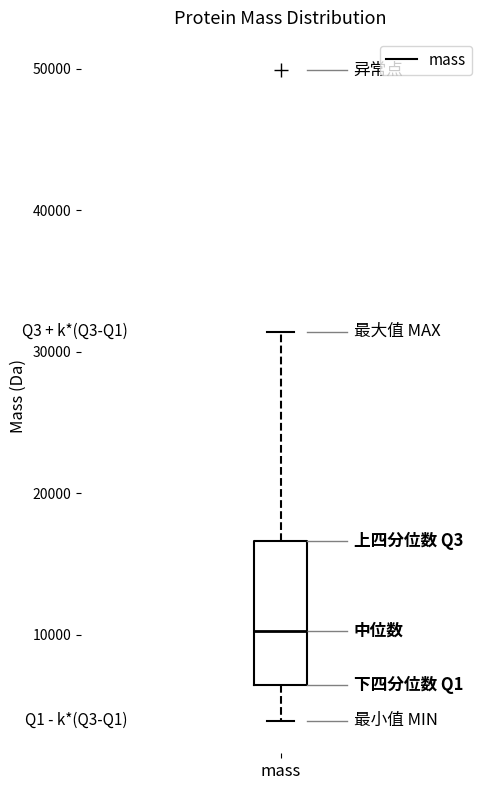

Read this box plot against the y-axis: the position of the median line, the range covered by the box, and the ends of both whiskers. The values are not printed on the chart, so give them approximately, as read against the axis.

median 10000, box 6000 to 17000, whiskers 4000 to 31000